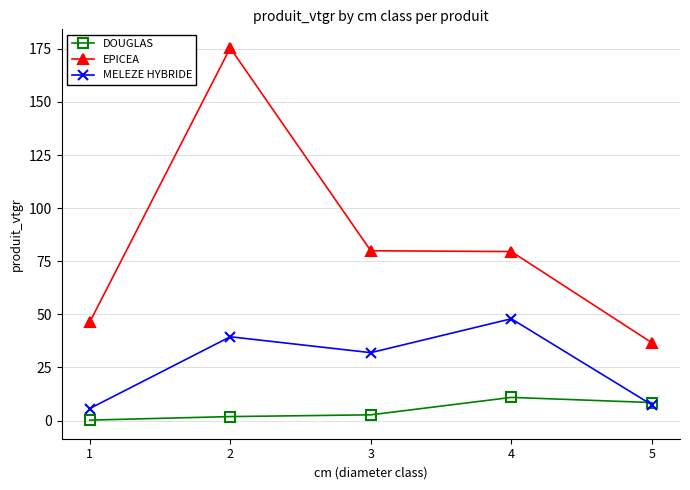

At which category is the sum across all series the highest?

2